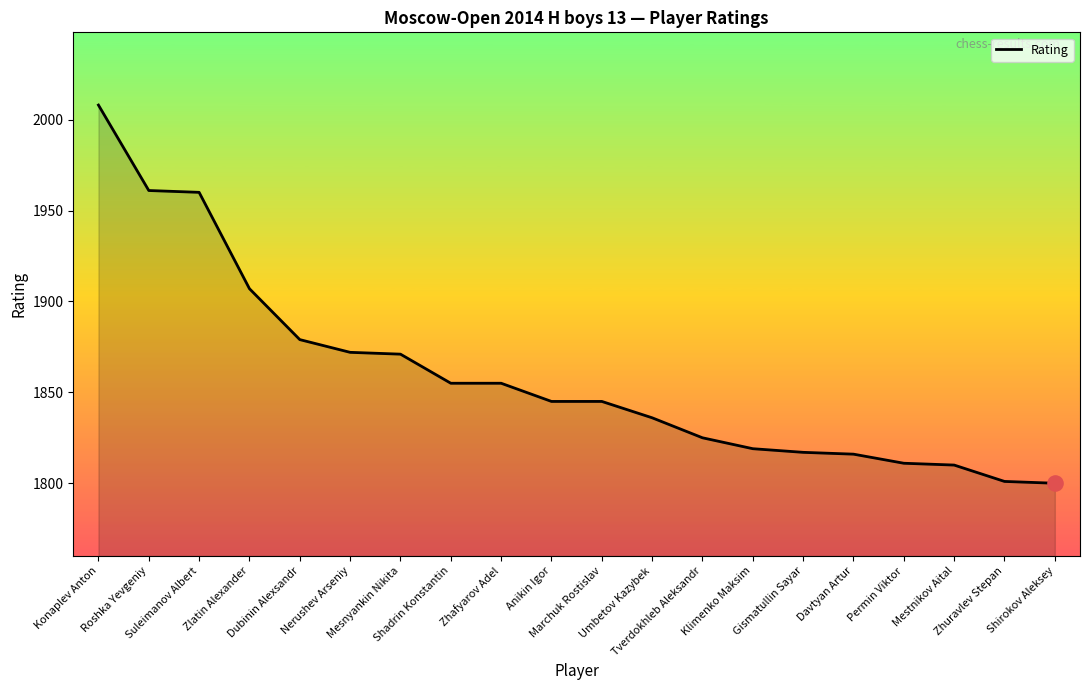

What is the change in value from Konaplev Anton to Zhafyarov Adel?

-153